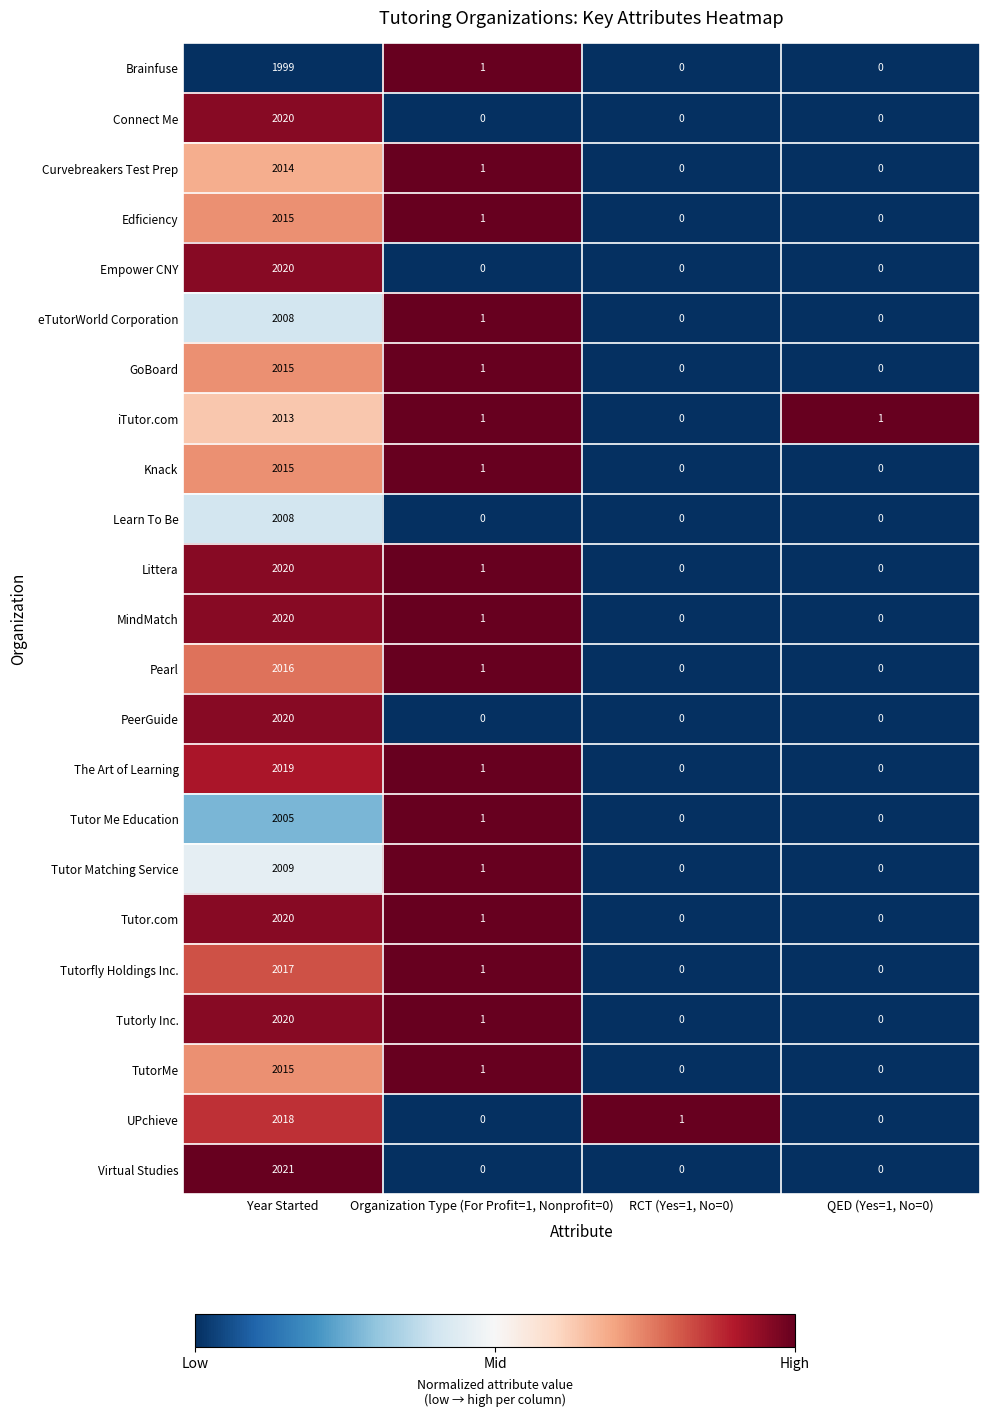

Between Year Started and RCT (Yes=1, No=0), which series saw the biggest shift?

Virtual Studies